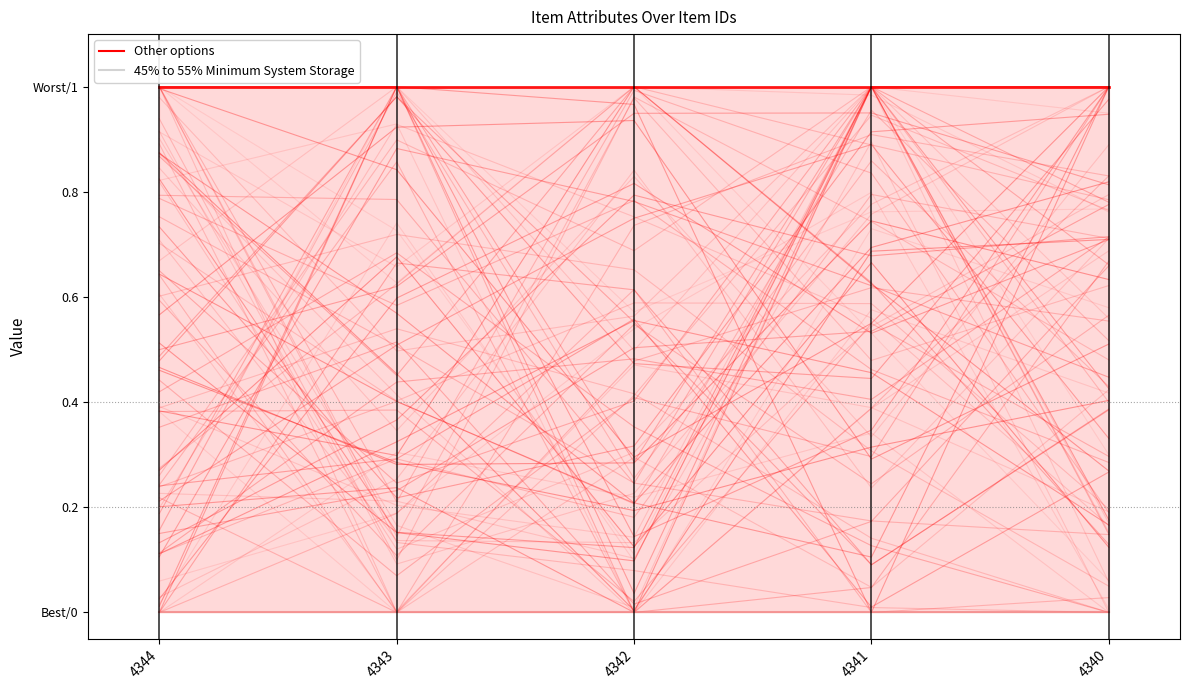

Is this an area chart (filled region under the line)?

No